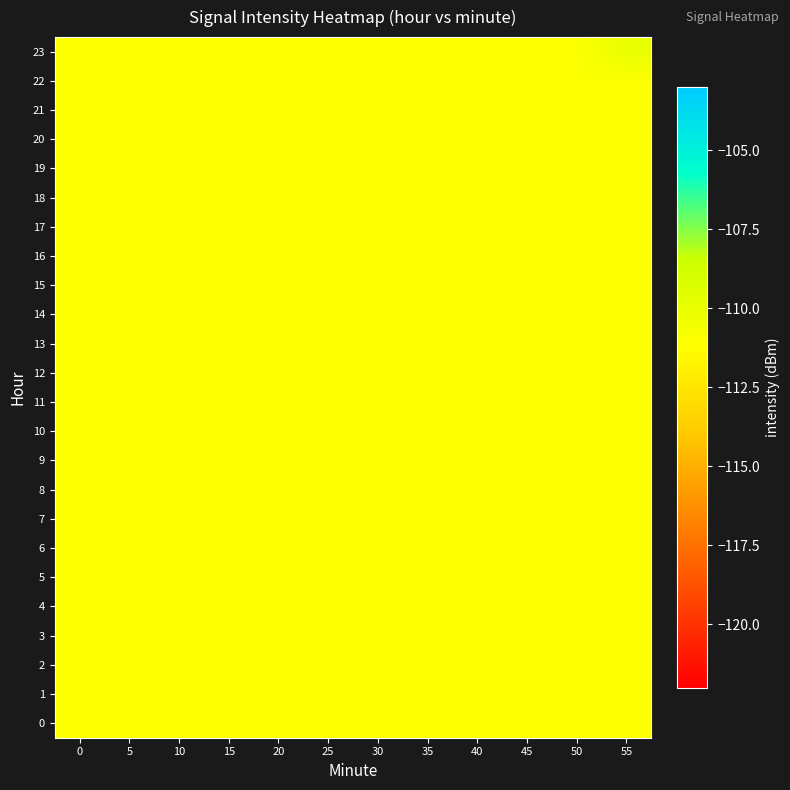

Count the number of data series in this chart.

24